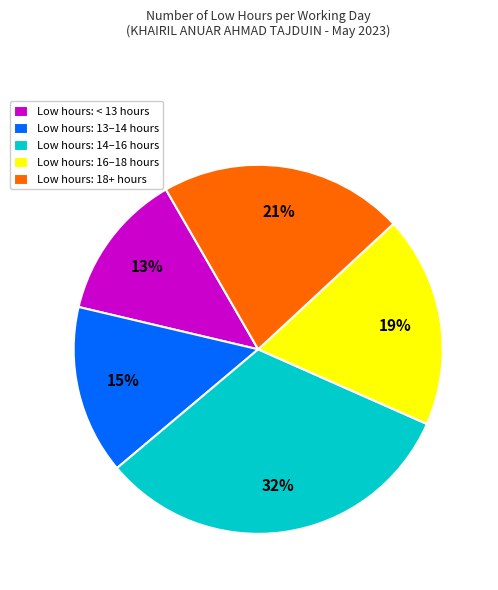

Which slice is the smallest?

Low hours: < 13 hours